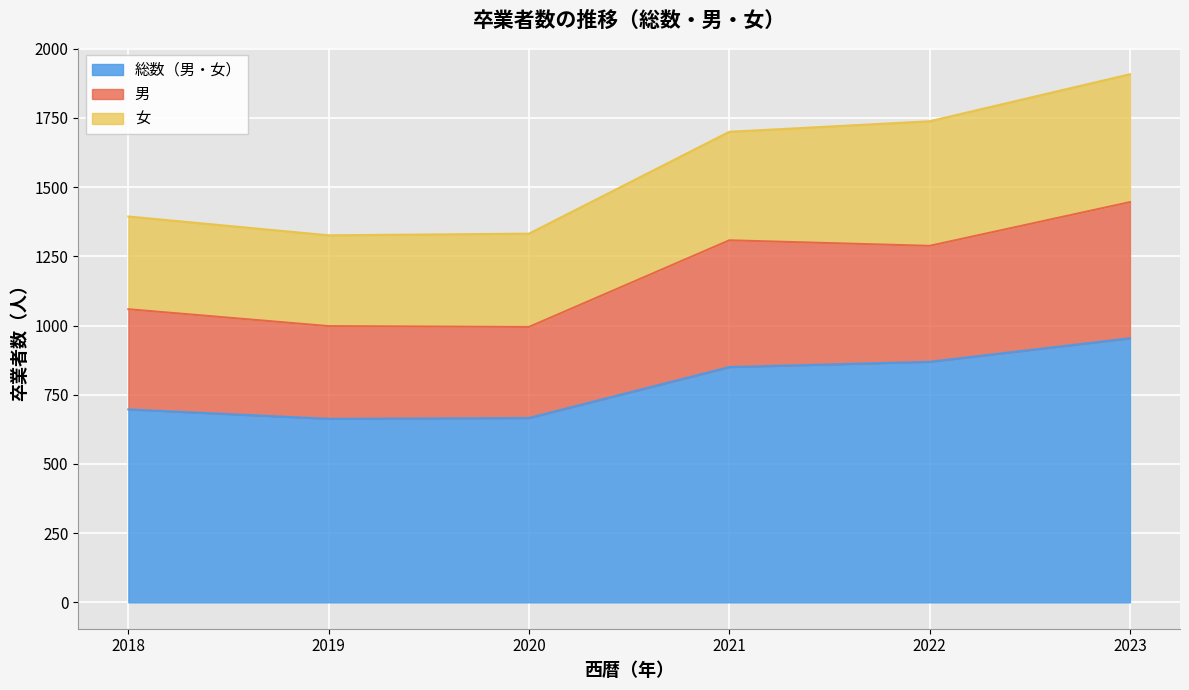

At which category is the sum across all series the highest?

2023